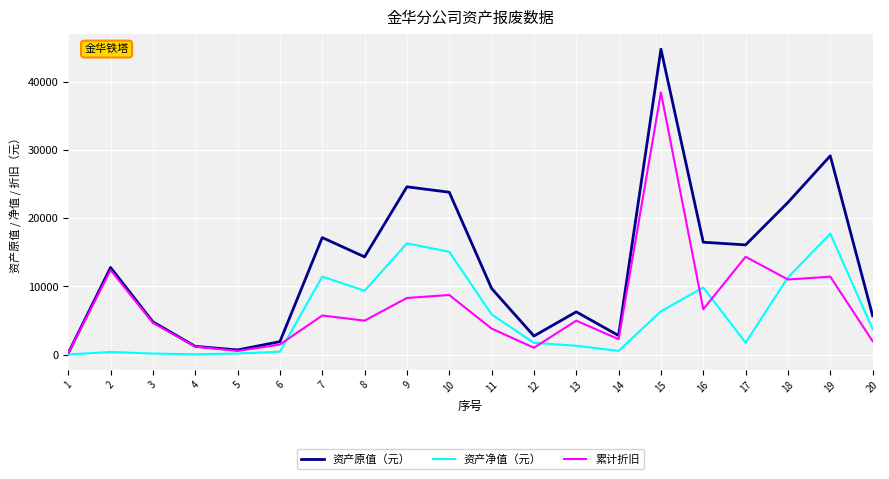

Where is the first local maximum for 累计折旧?

2